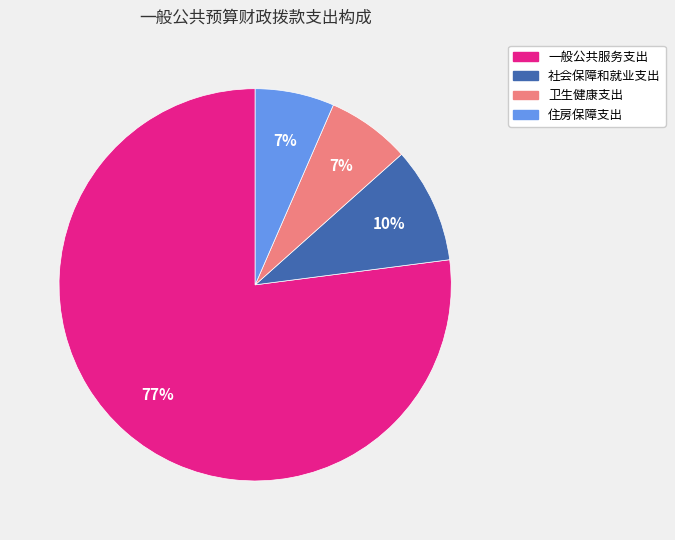

Which has a higher value, 住房保障支出 or 社会保障和就业支出?

社会保障和就业支出